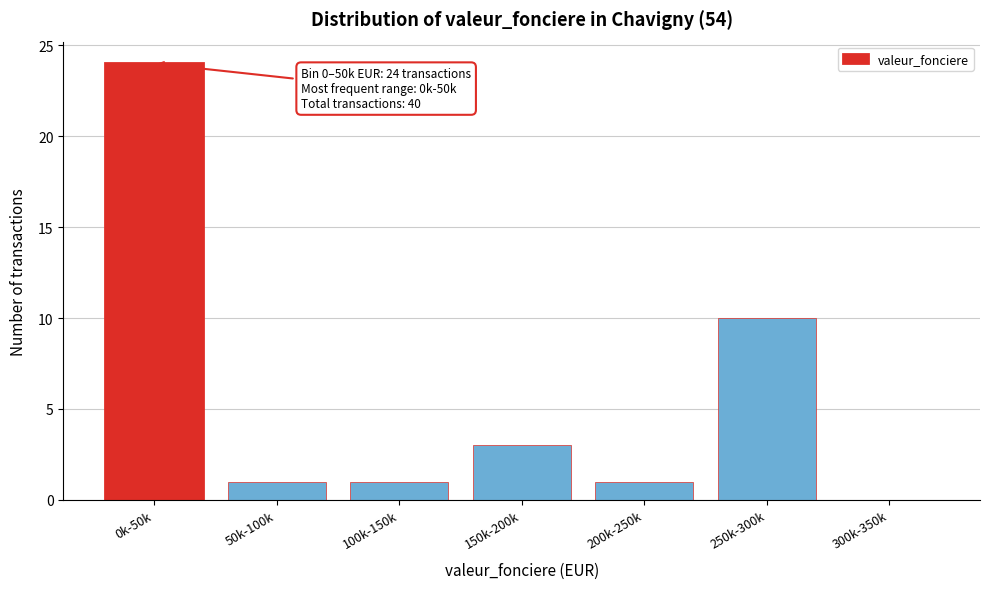

Reading left to right, transcribe all the data shown in this chart.

0k-50k=24	50k-100k=1	100k-150k=1	150k-200k=3	200k-250k=1	250k-300k=10	300k-350k=0